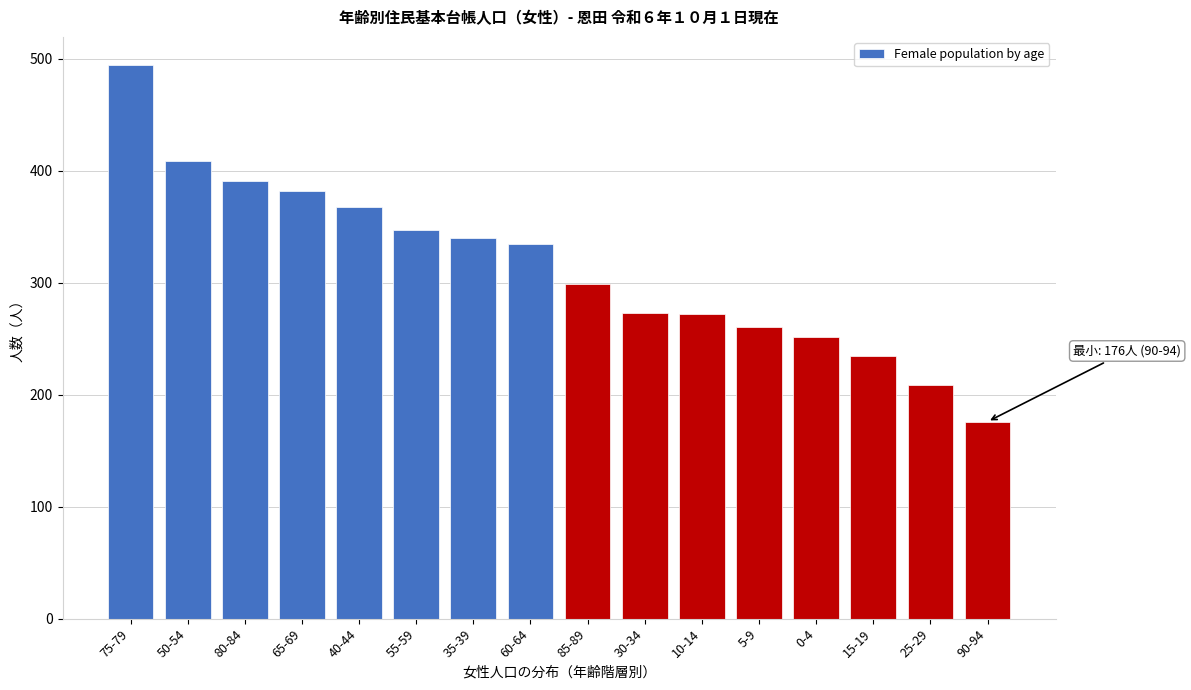

Between 15-19 and 65-69, which is larger?

65-69